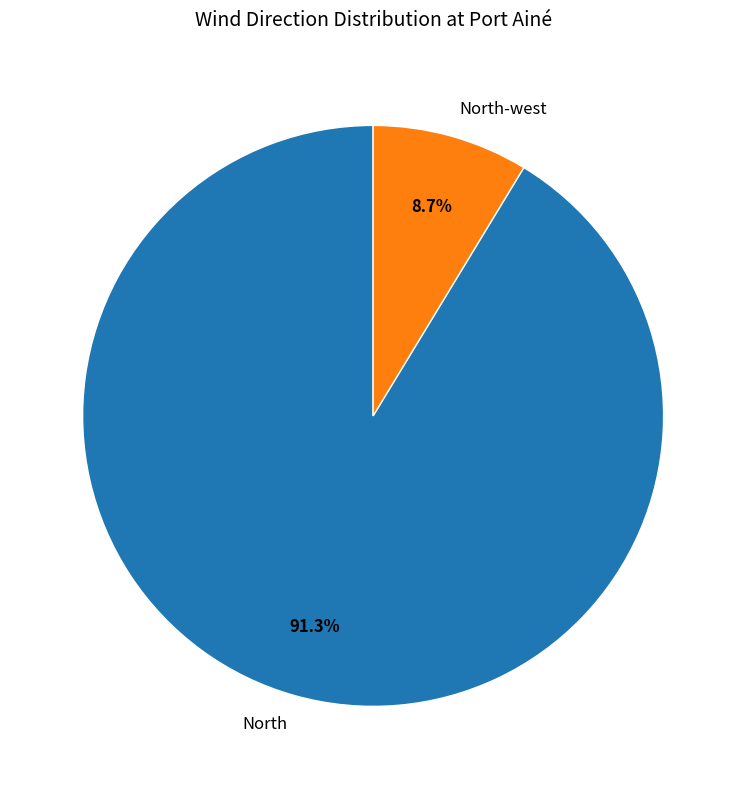

Rank the categories by value from highest to lowest.

North, North-west